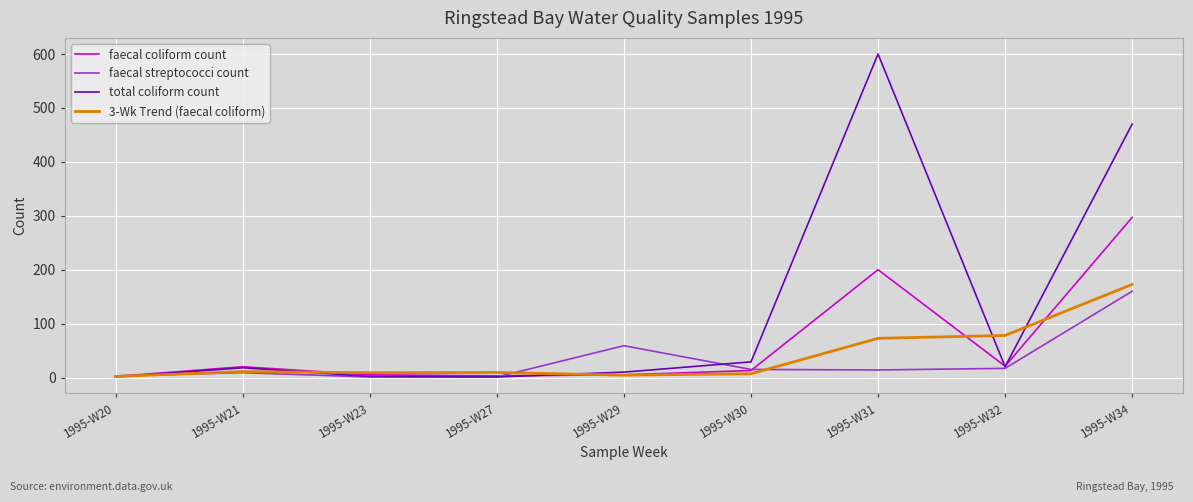

Which series has the widest spread of values?

total coliform count